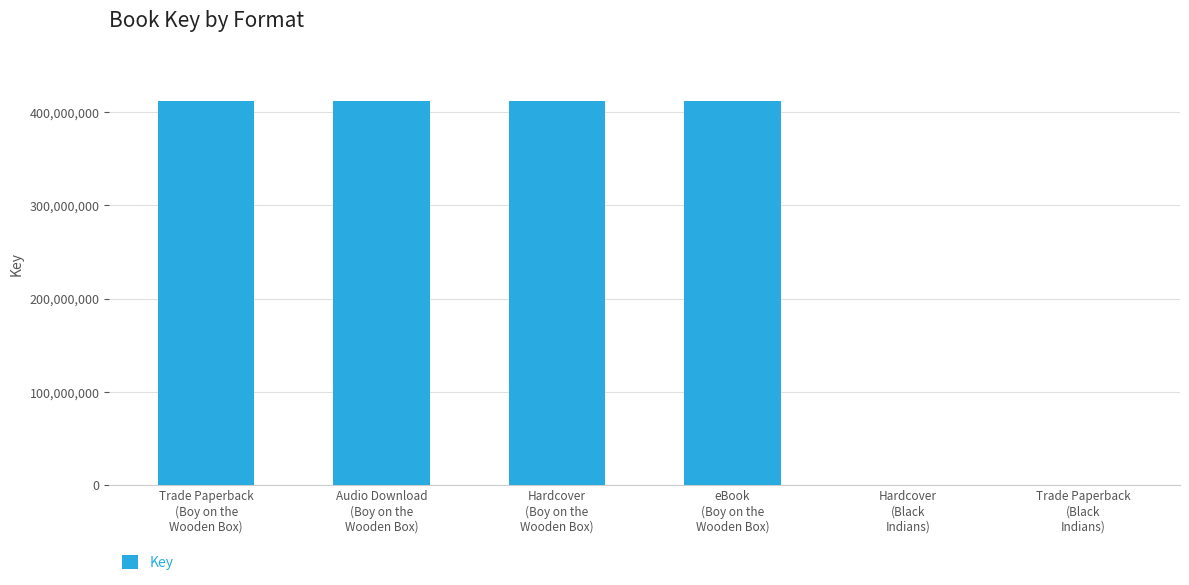

True or false: the data shows 412394819 at Hardcover
(Boy on the
Wooden Box).

True